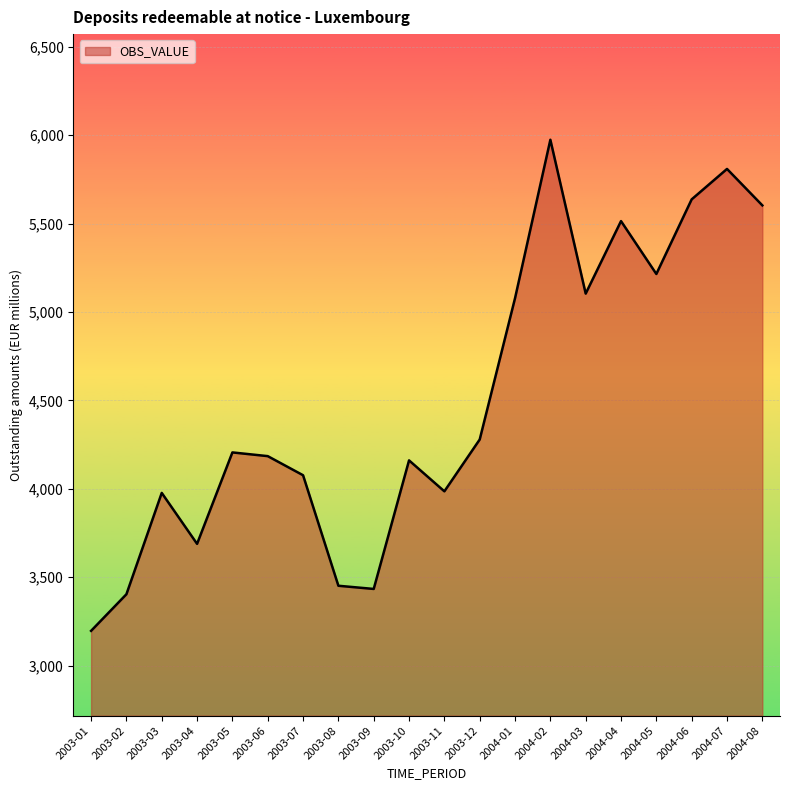

What value does the data have at 2003-05?

4206